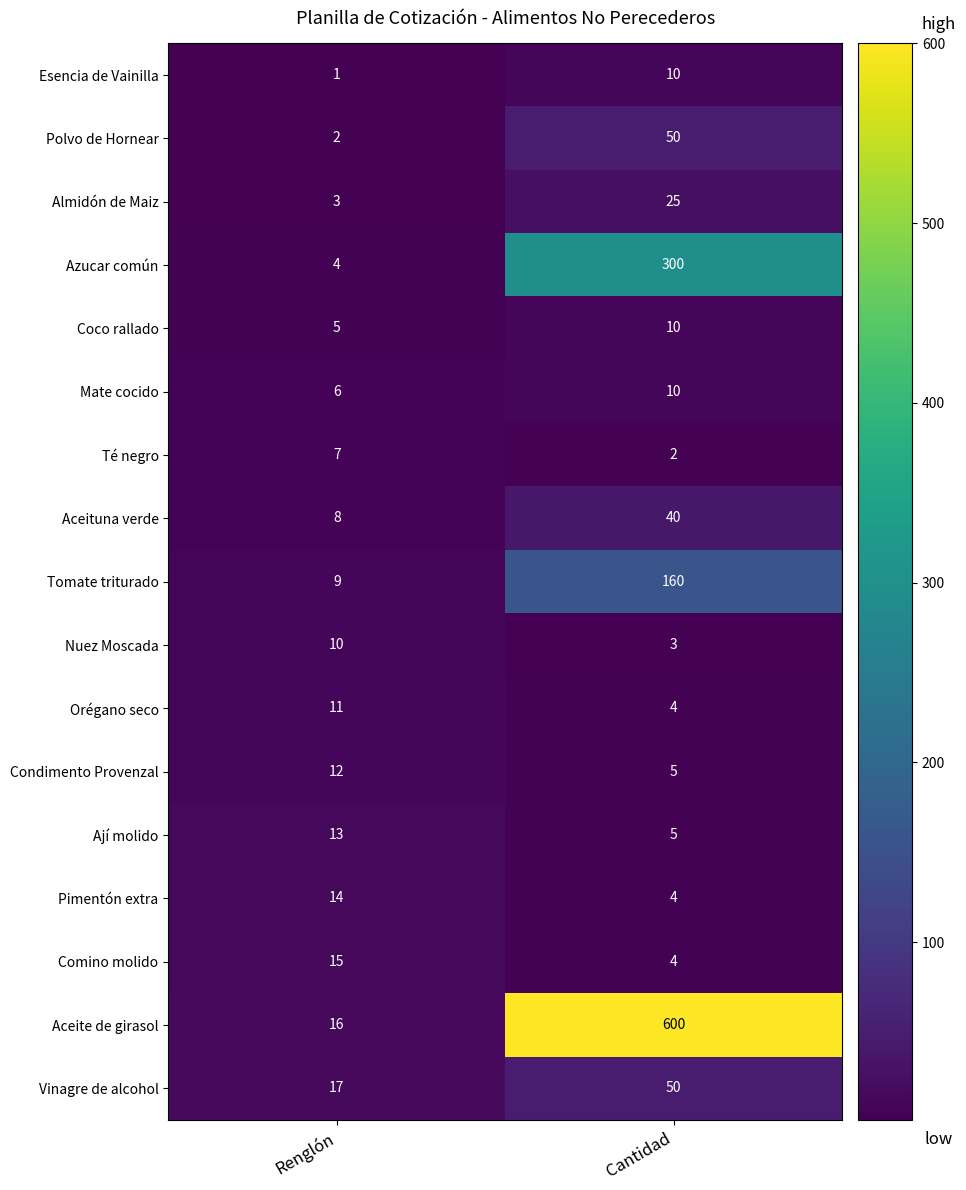

Count the number of categories in the chart.

2